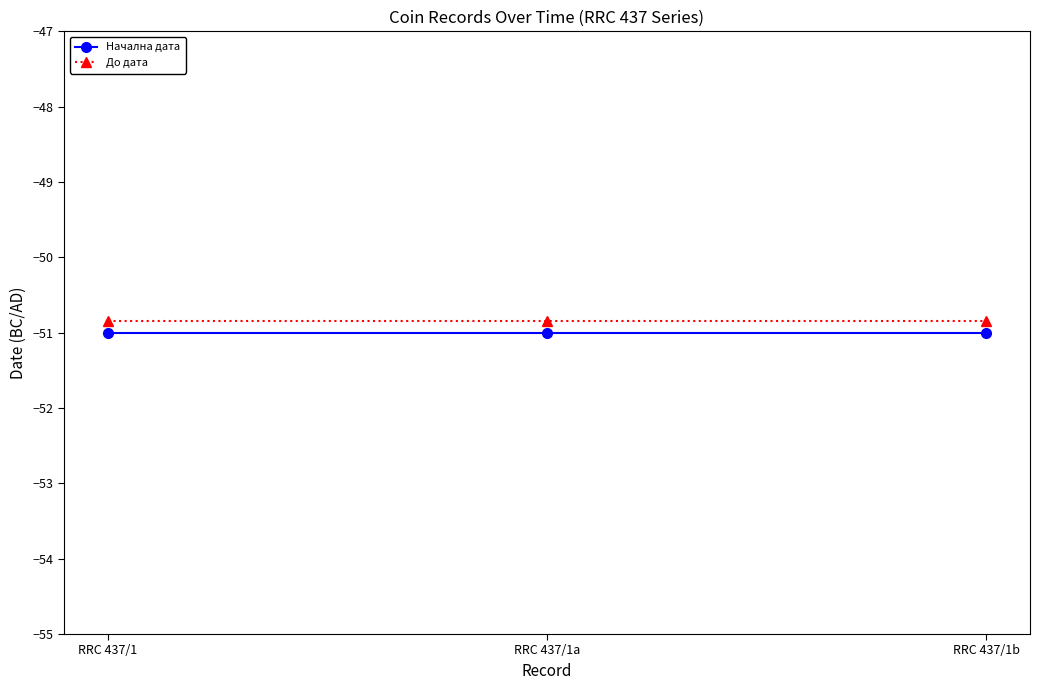

Rank the series by their maximum value, from lowest to highest.

Начална дата, До дата